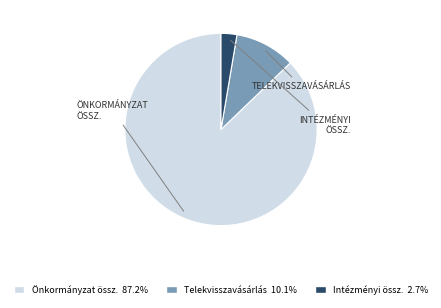

Is there a majority slice in this chart?

Yes